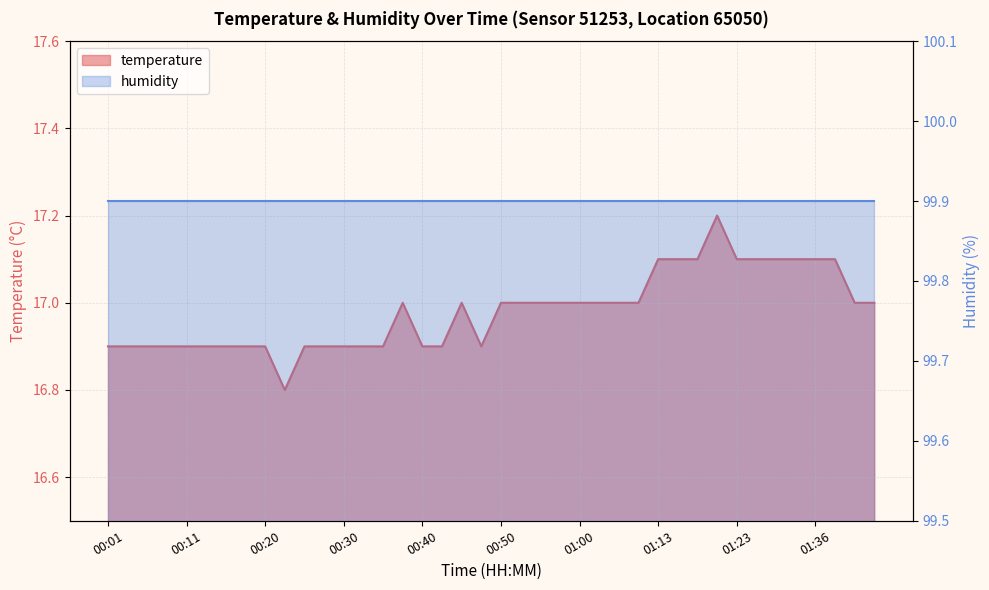

How many points are lower than both their immediate neighbors (excluding endpoints)?

2